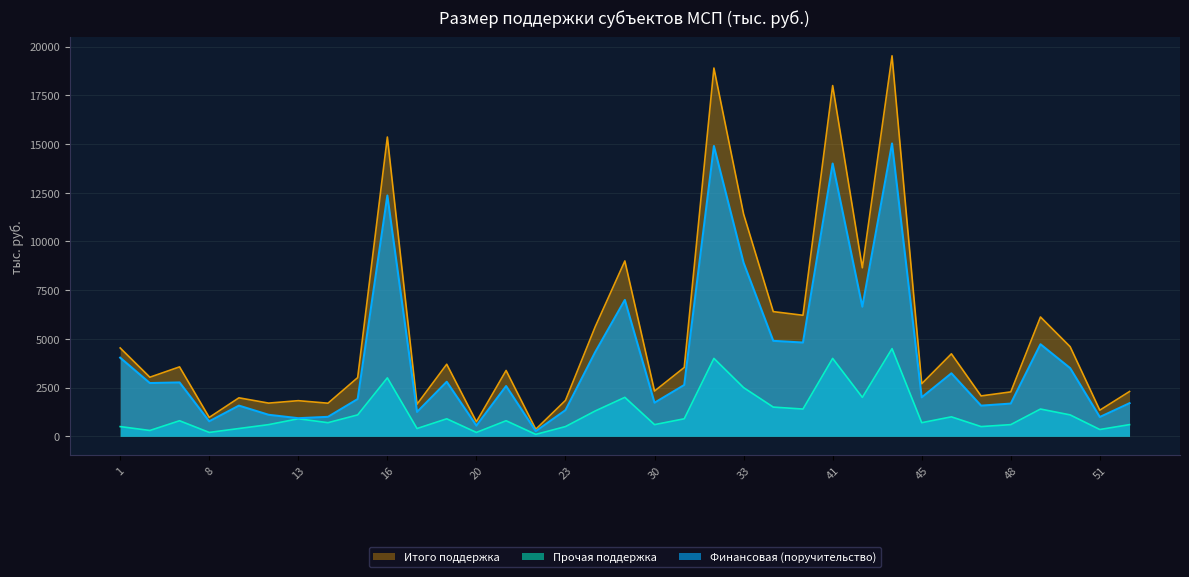

Which series has the widest spread of values?

Итого поддержка